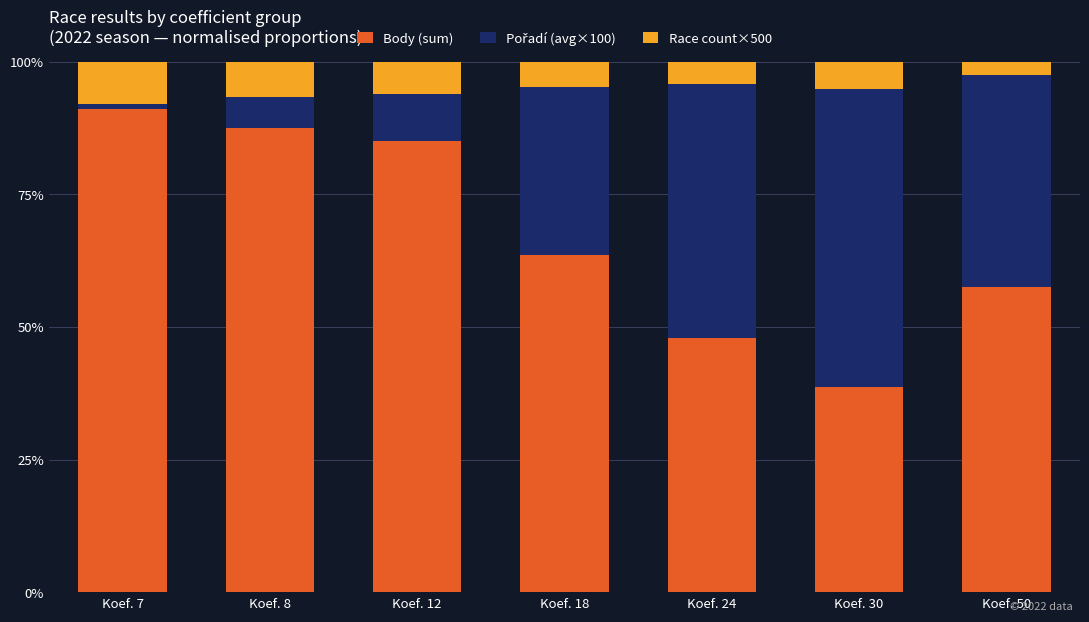

What is the sum of all Body (sum) values?

471.5